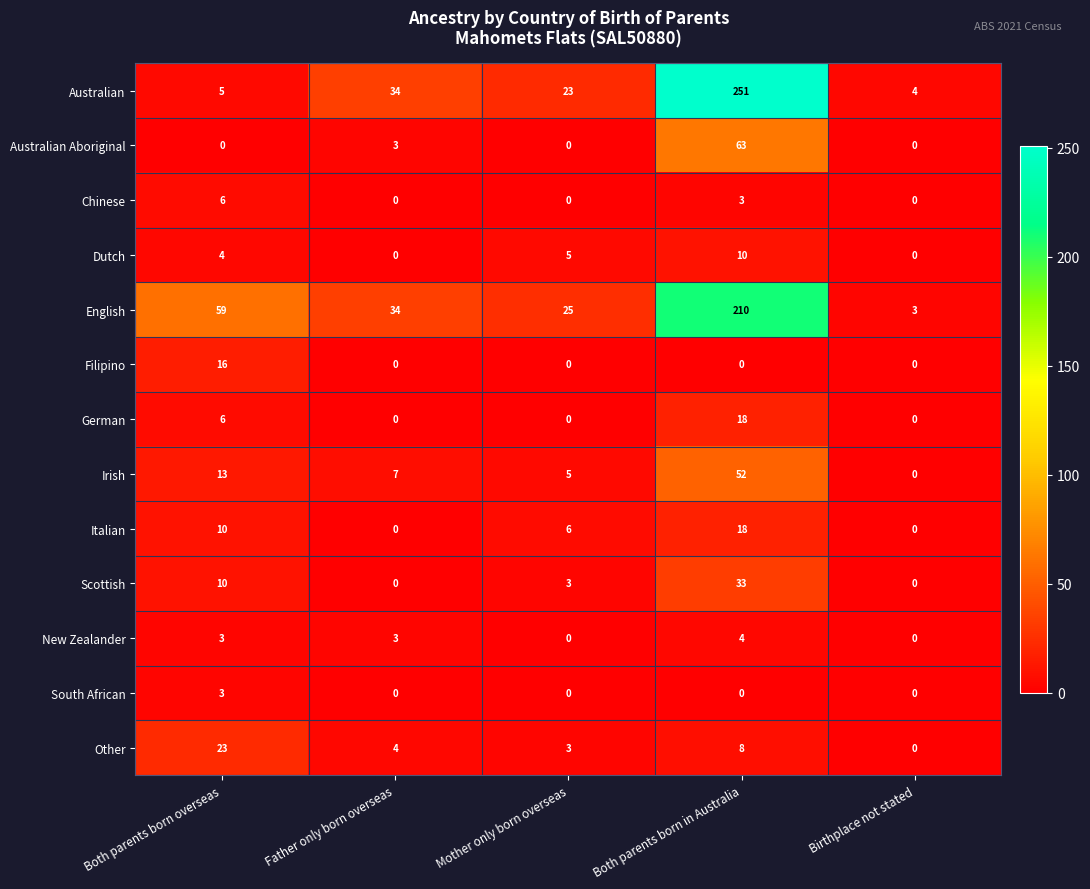

What is the difference between the second highest and minimum values in the Dutch series?

5